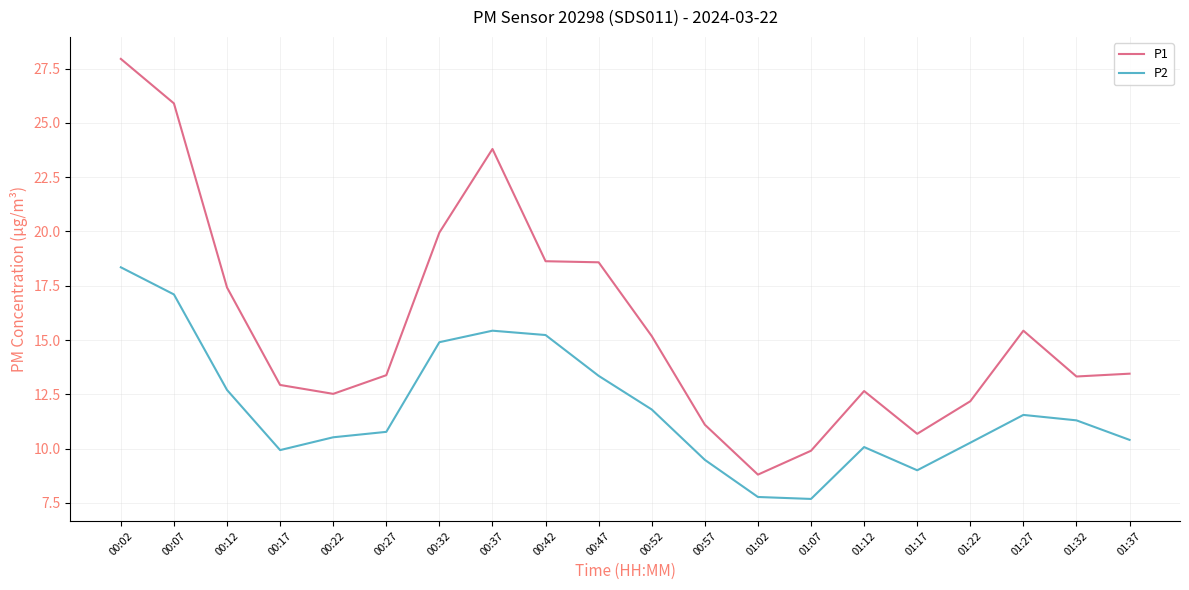

What is the maximum value for P2?

18.4